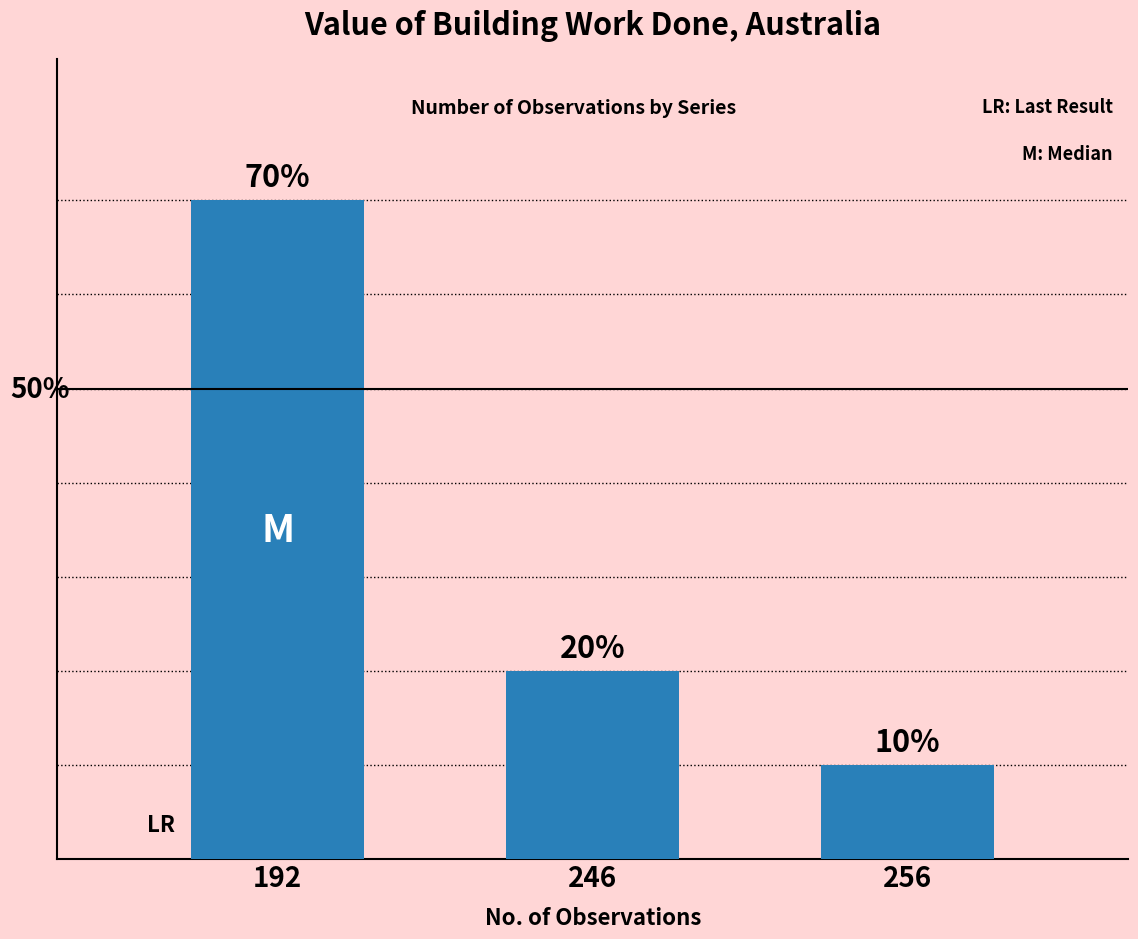

Which category has the highest value across all series?

192